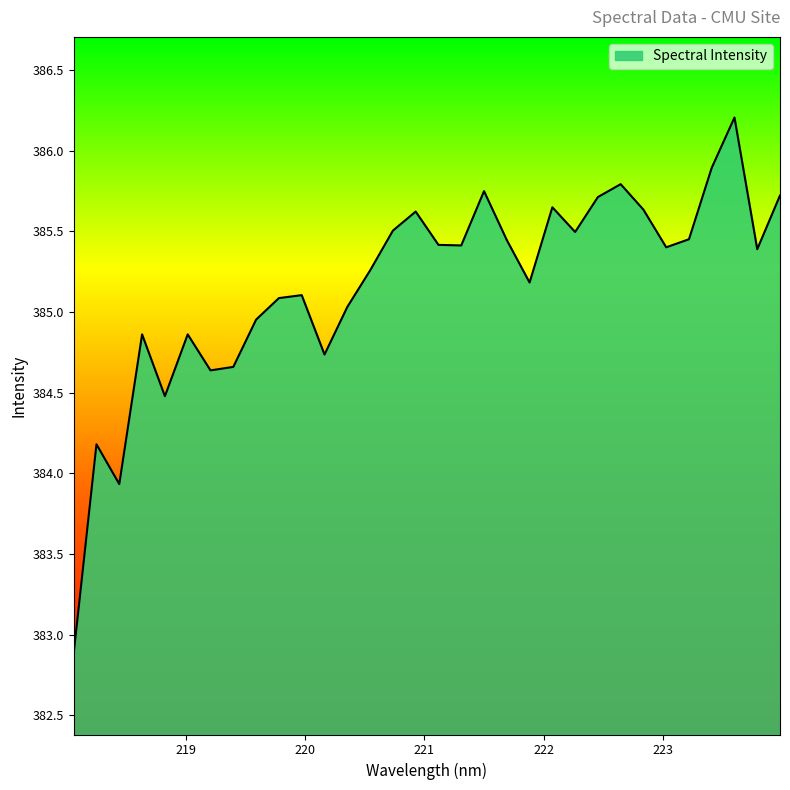

What is the minimum value shown in the chart?

382.9